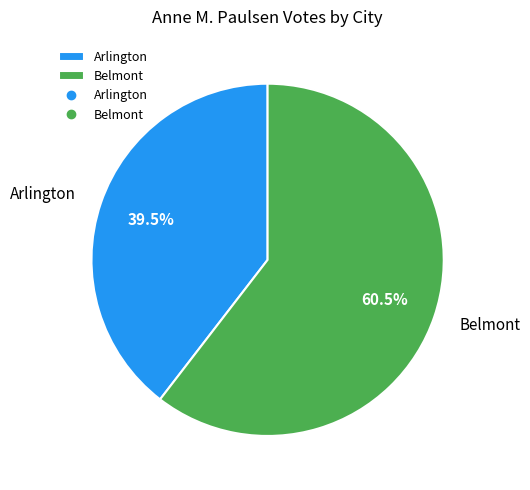

To the nearest percent, what is the difference between the largest and smallest slice percentages?

21%